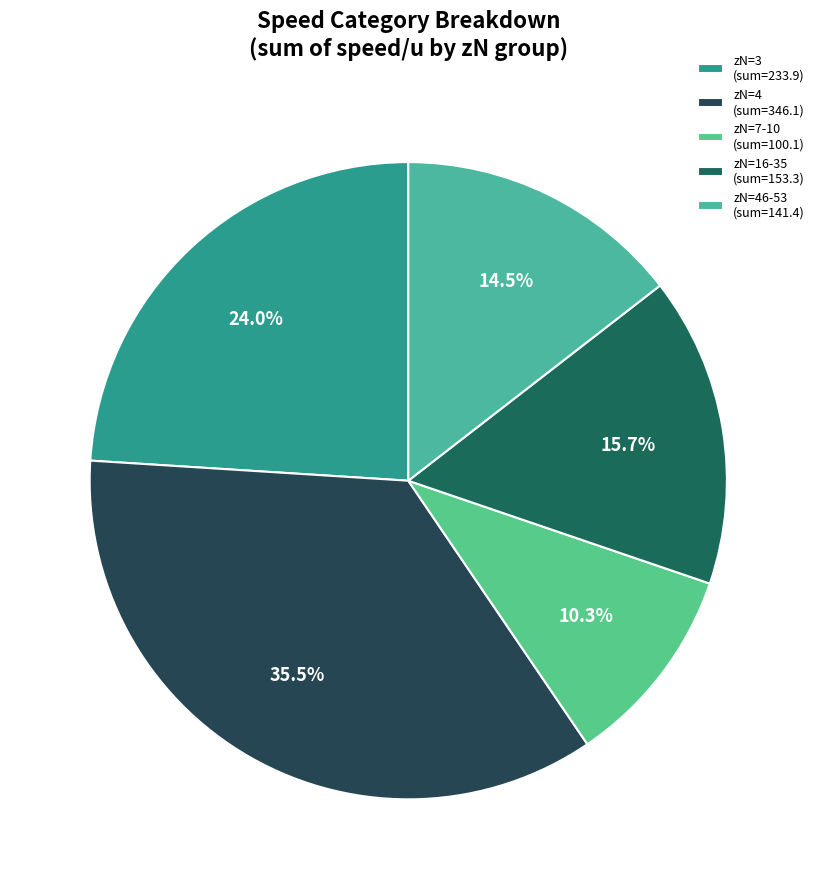

To the nearest percent, what is the average slice percentage?

20%